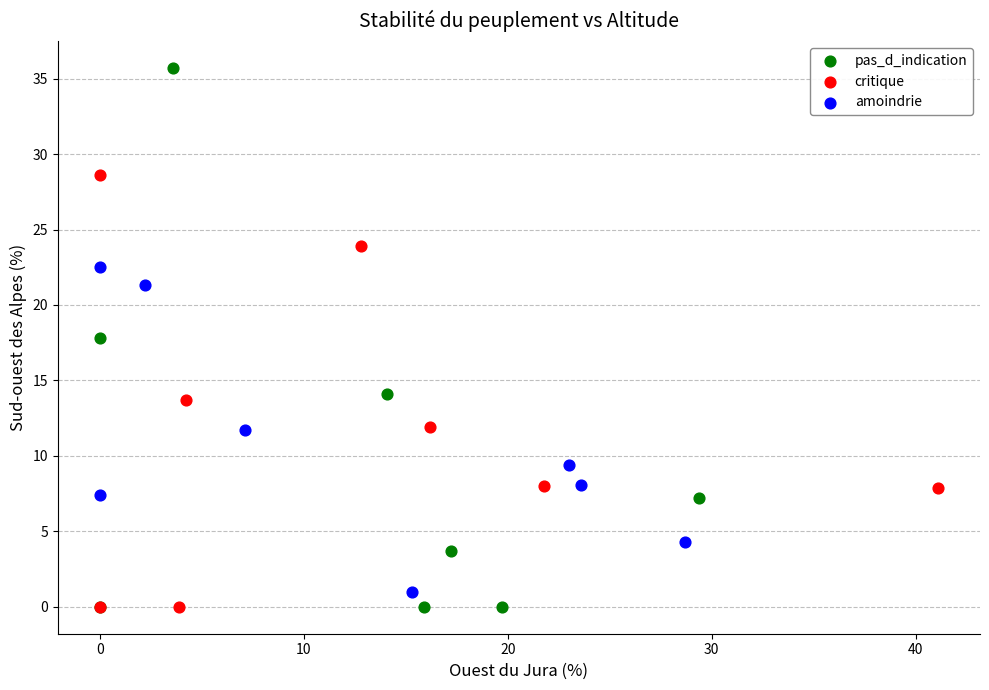

Which series contains the highest Y value?

pas_d_indication